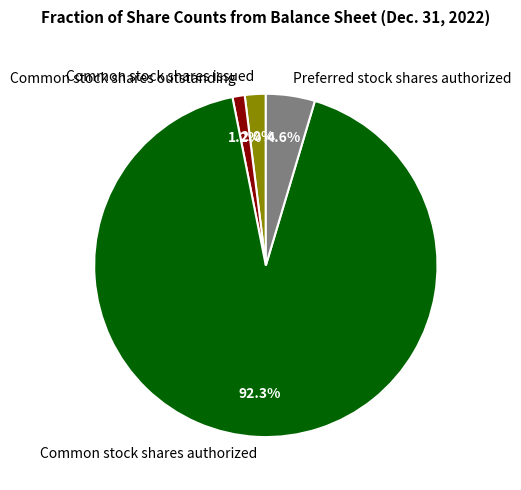

Between Common stock shares outstanding and Common stock shares authorized, which is larger?

Common stock shares authorized